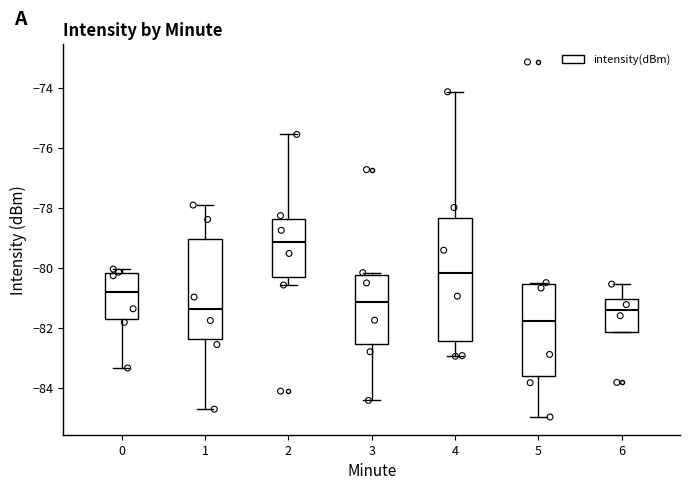

Reading left to right, transcribe this box plot: for each box, give where its median line is, the range the box spans, and where its two whiskers end, as read against the y-axis. The values are not printed on the chart, so give them approximately, as read against the axis.

0: median -80.8, box -81.6 to -80.2, whiskers -83.4 to -80.0
1: median -81.4, box -82.4 to -79.0, whiskers -84.6 to -78.0
2: median -79.2, box -80.4 to -78.4, whiskers -80.6 to -75.6
3: median -81.2, box -82.6 to -80.2, whiskers -84.4 to -80.2 (just above the box's upper edge)
4: median -80.2, box -82.4 to -78.4, whiskers -83.0 to -74.2
5: median -81.8, box -83.6 to -80.6, whiskers -85.0 to -80.4
6: median -81.4, box -82.2 to -81.0, whiskers -82.2 to -80.6